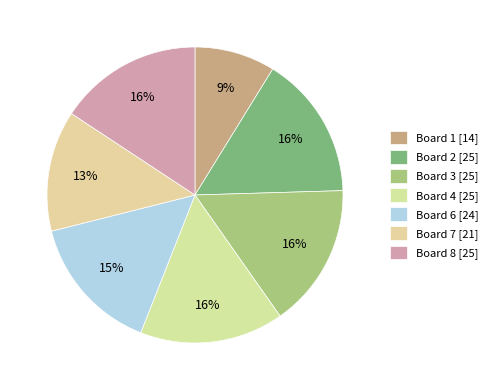

Count the number of slices in the pie.

7